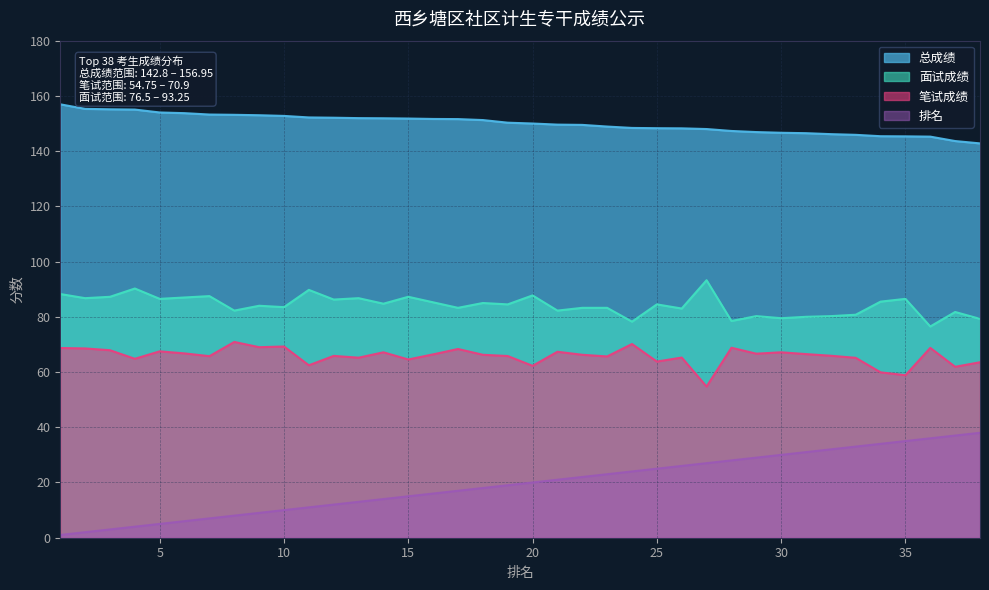

True or false: 面试成绩 and 排名 cross at least once.

False